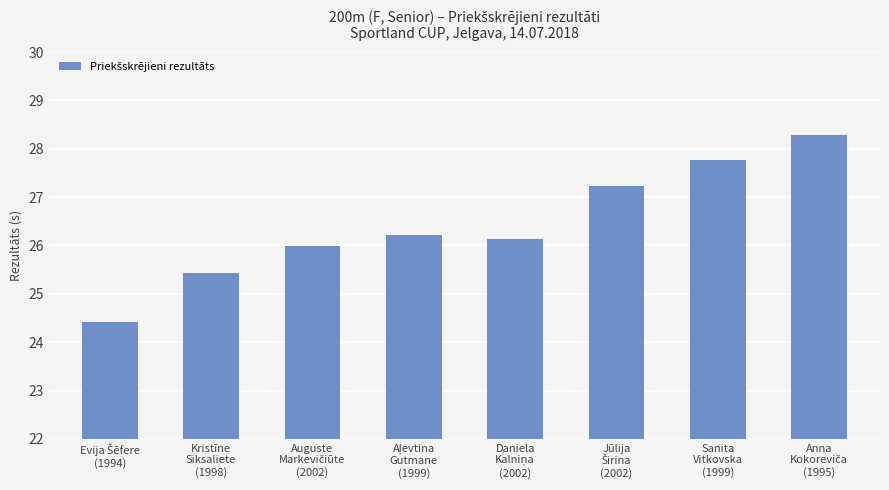

What is the smallest value displayed?

24.4